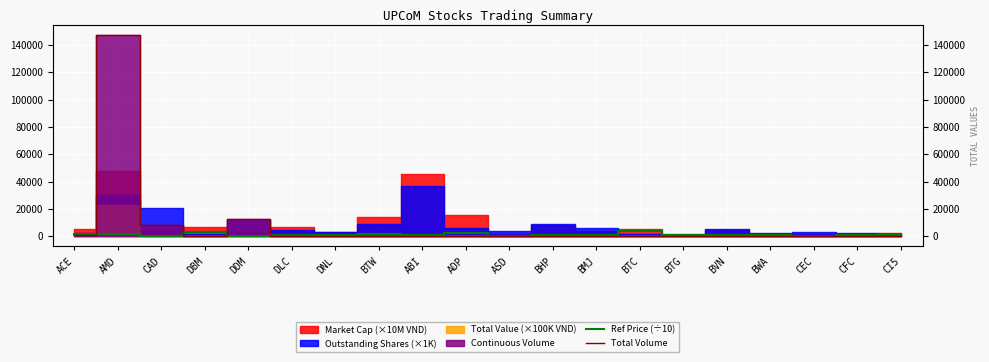

What is the difference between the Ref Price (÷10) values at ADP and ABI?

1170